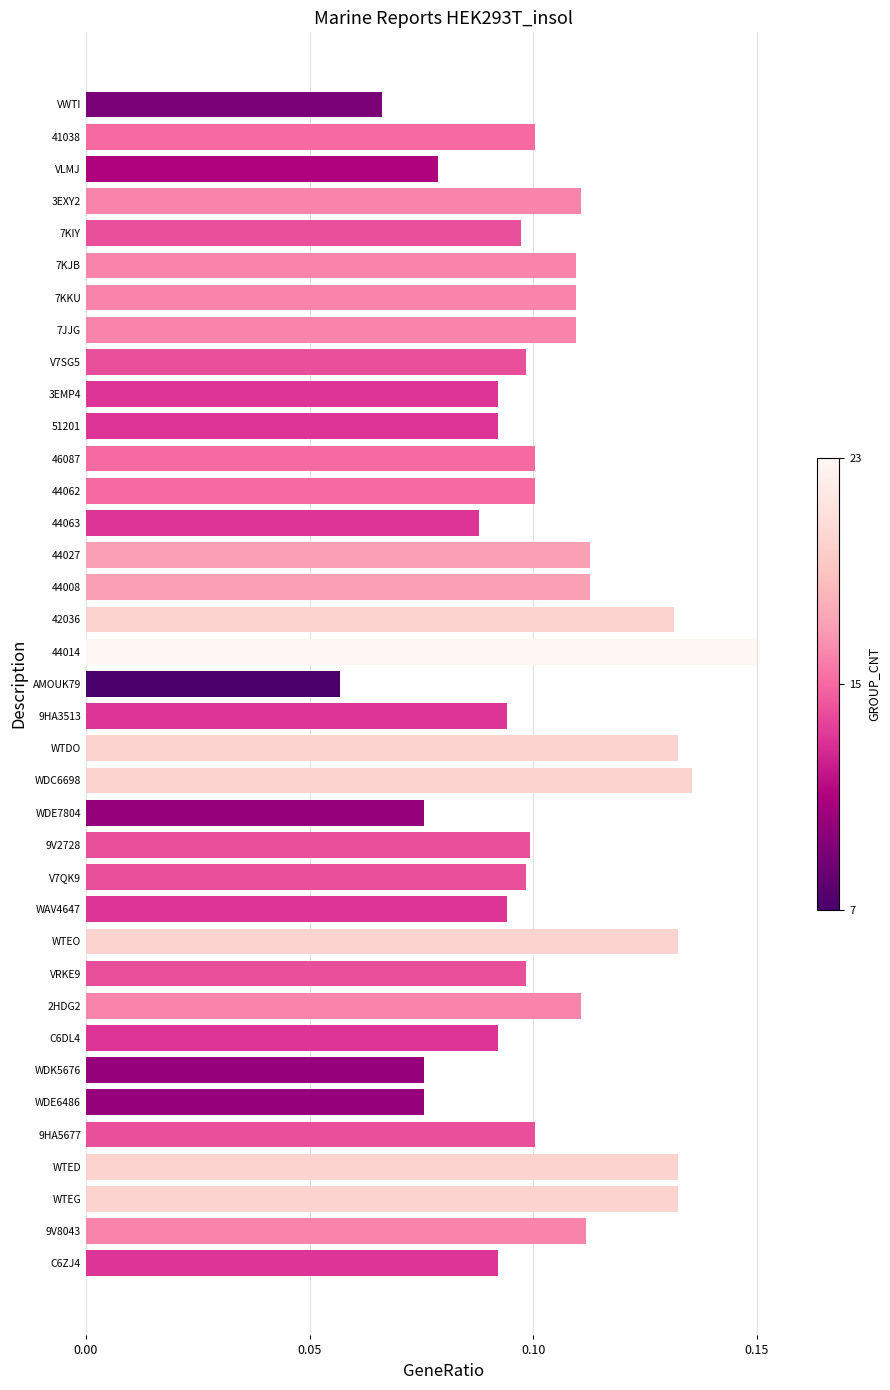

Which category has the lowest value across all series?

AMOUK79